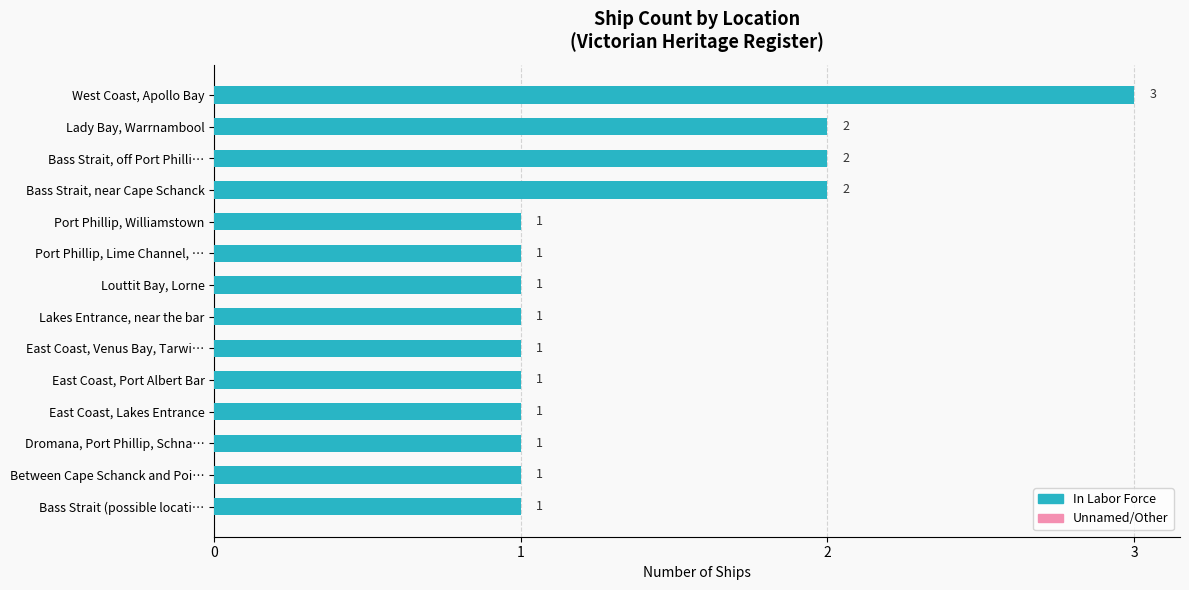

How many values are between 1 and 2?

13